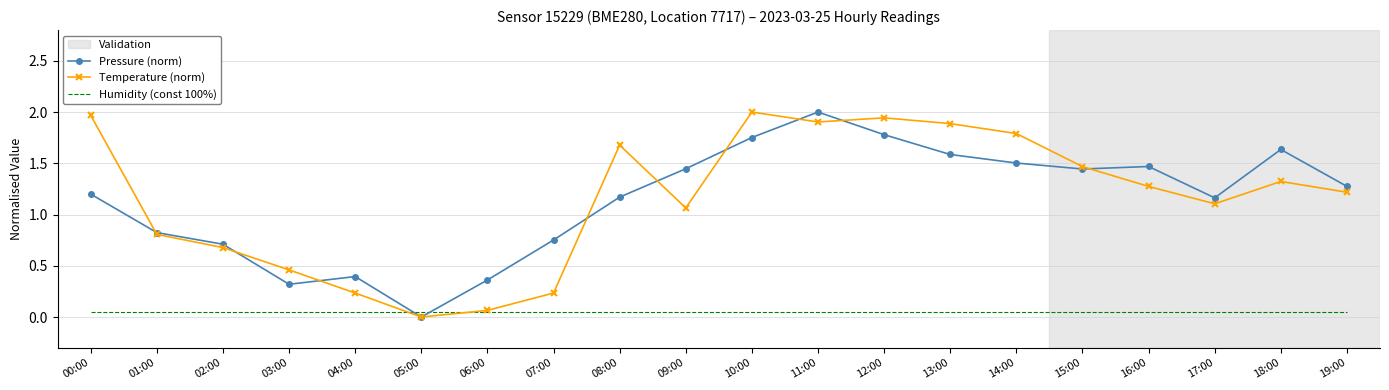

How many series are shown in this chart?

3